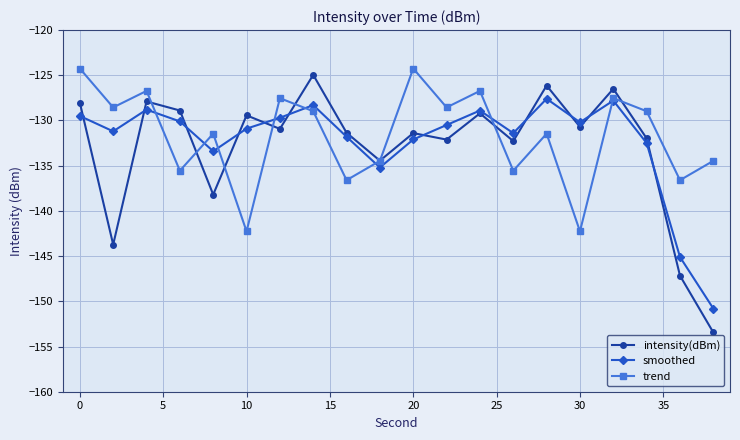

How many lines are shown in the chart?

3